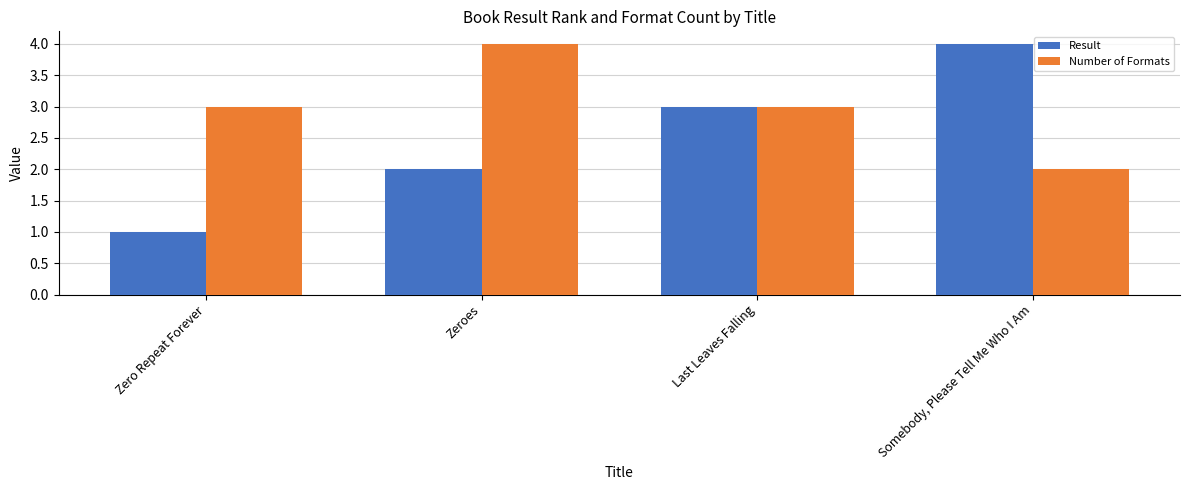

The value of Result at Zeroes is 3. True or false?

False